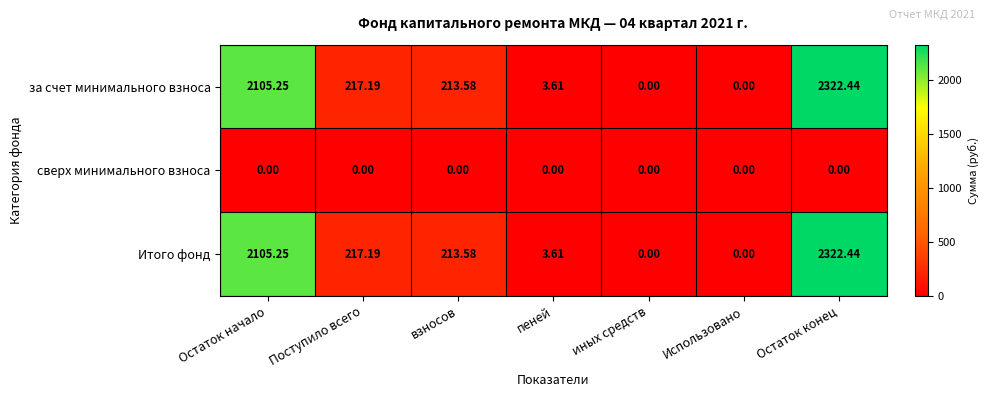

At which label is Итого фонд closest to 1161?

Поступило всего